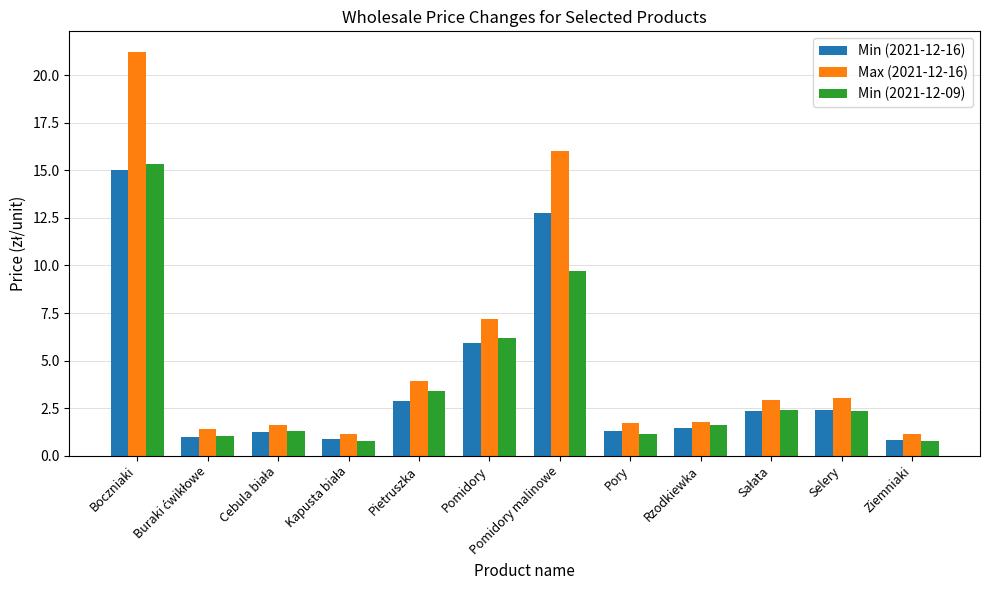

What are all the series names shown in the legend?

Min (2021-12-16), Max (2021-12-16), Min (2021-12-09)